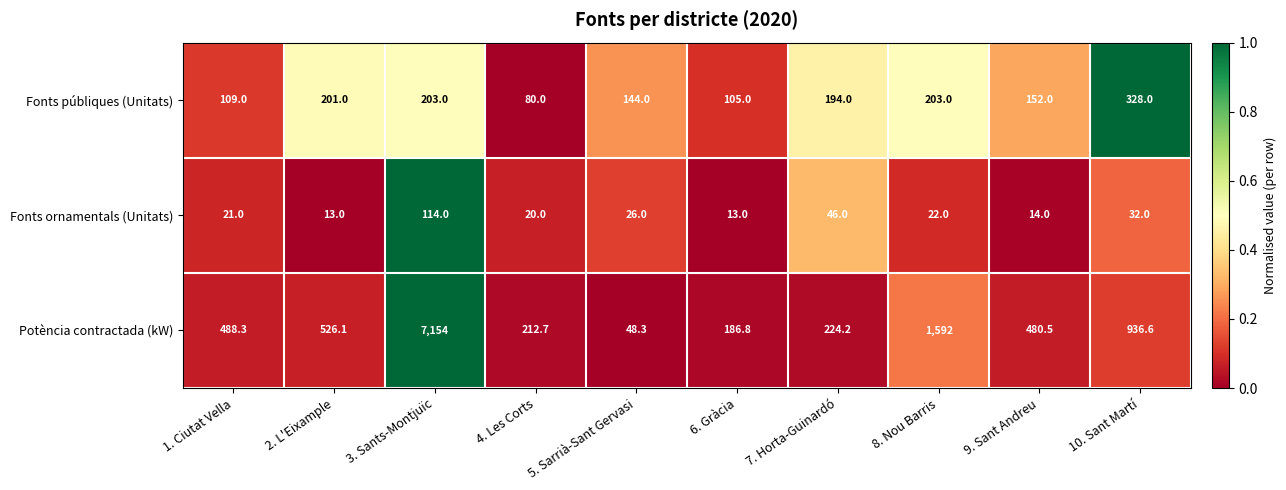

Is it true that Fonts ornamentals (Unitats) equals 114.0 at 3. Sants-Montjuïc?

True